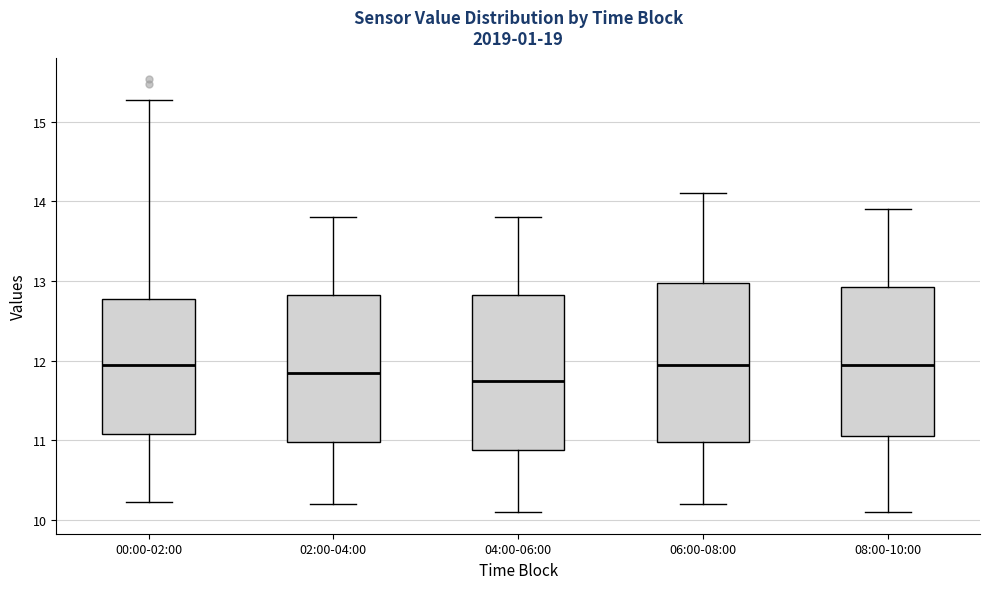

Reading left to right, read every box against the y-axis: the position of its median line, the range the box covers, and the ends of its whiskers. The values are not printed on the chart, so give them approximately, as read against the axis.

00:00-02:00: median 12.0, box 11.1 to 12.8, whiskers 10.2 to 15.3
02:00-04:00: median 11.9, box 11.0 to 12.8, whiskers 10.2 to 13.8
04:00-06:00: median 11.8, box 10.9 to 12.8, whiskers 10.1 to 13.8
06:00-08:00: median 12.0, box 11.0 to 13.0, whiskers 10.2 to 14.1
08:00-10:00: median 12.0, box 11.1 to 12.9, whiskers 10.1 to 13.9